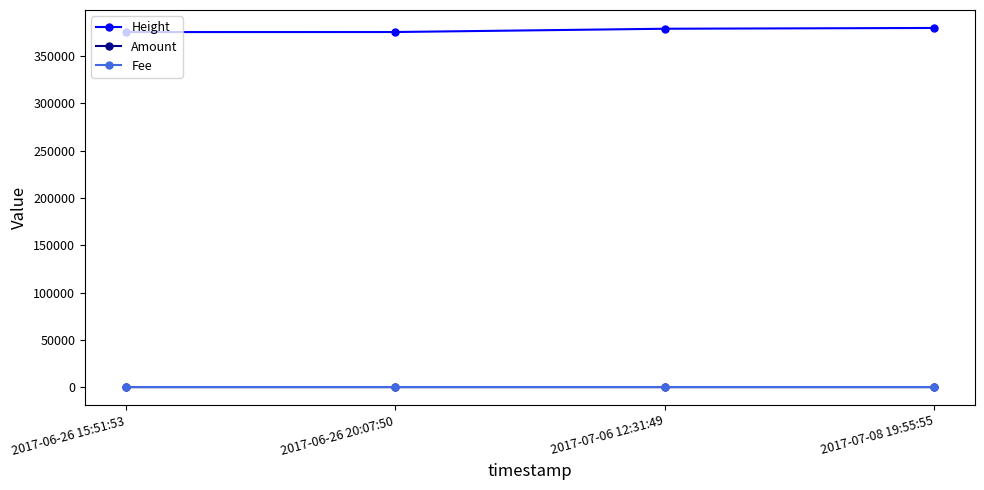

How many lines are shown in the chart?

3